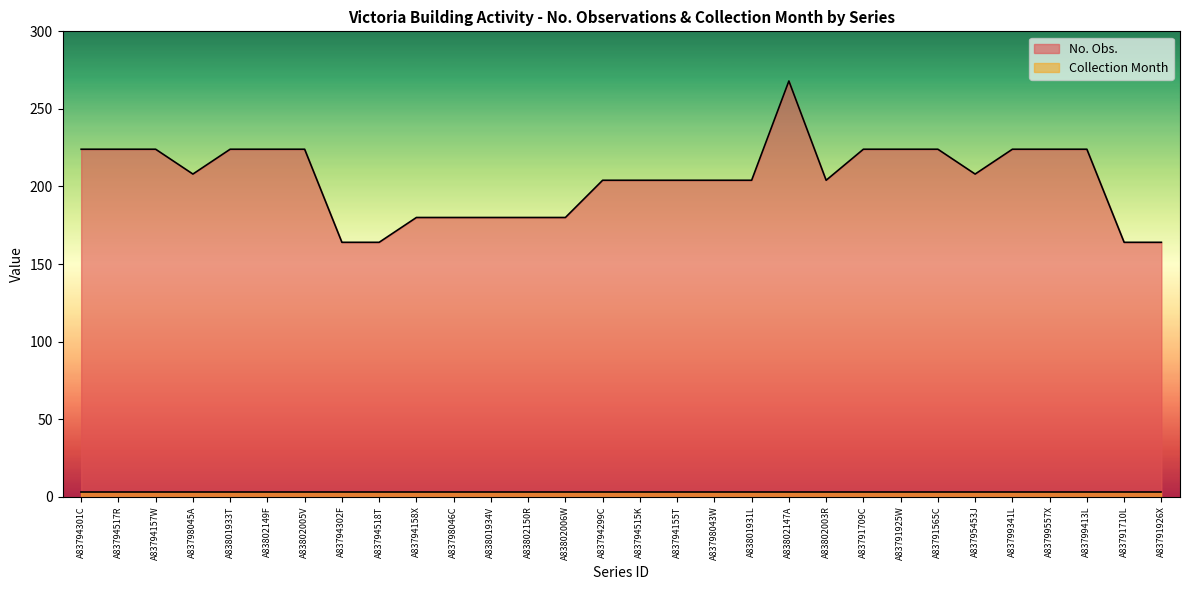

How many interior local peaks (higher than both neighbors) does the data have?

1